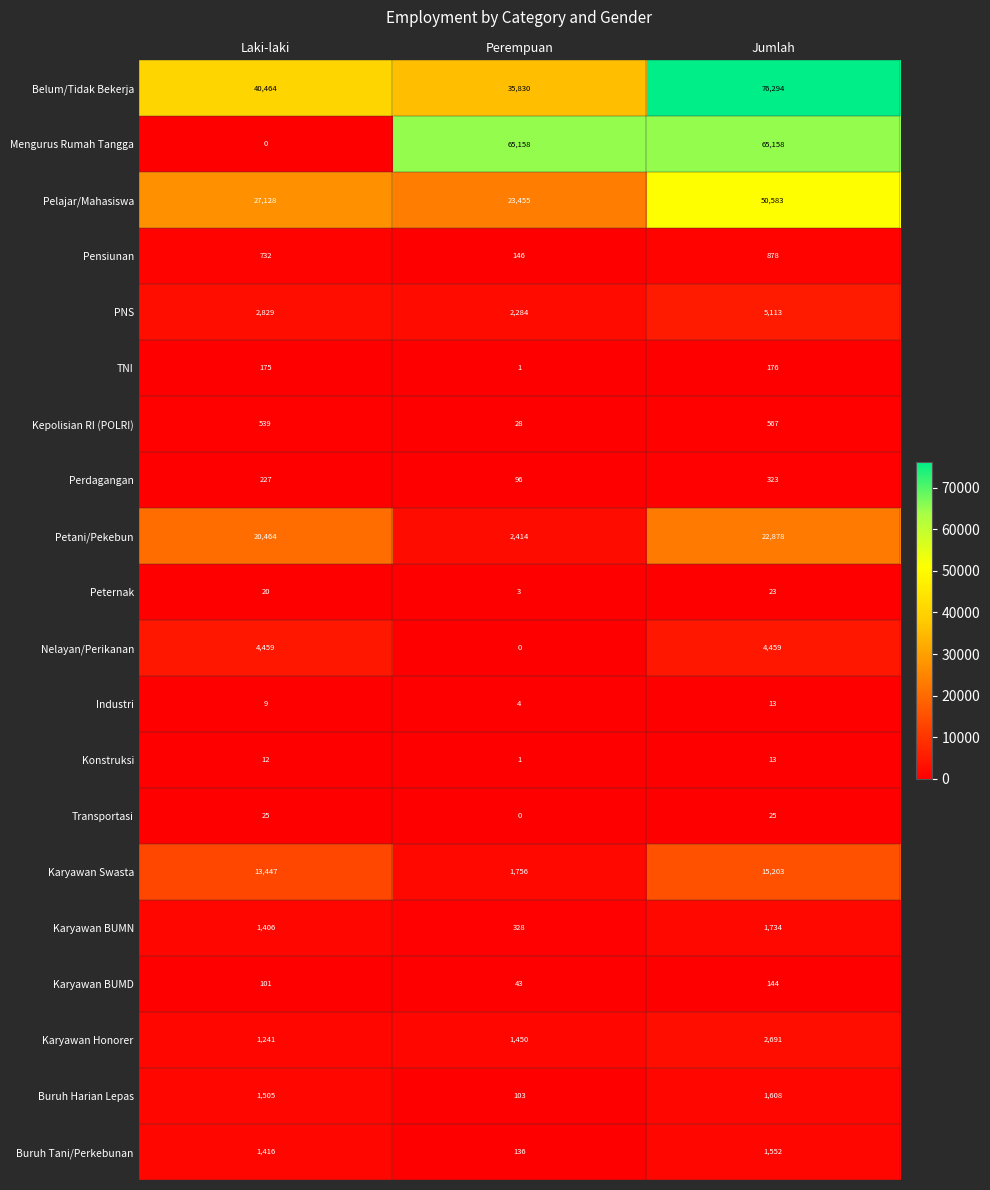

Which series has the largest total across all categories?

Belum/Tidak Bekerja